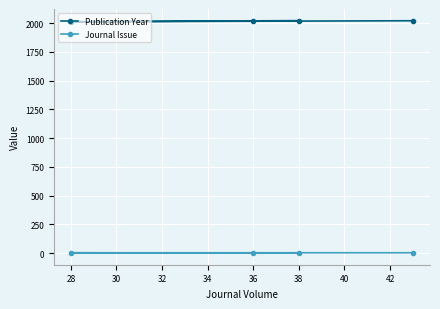

What is the minimum value for Journal Issue?

1